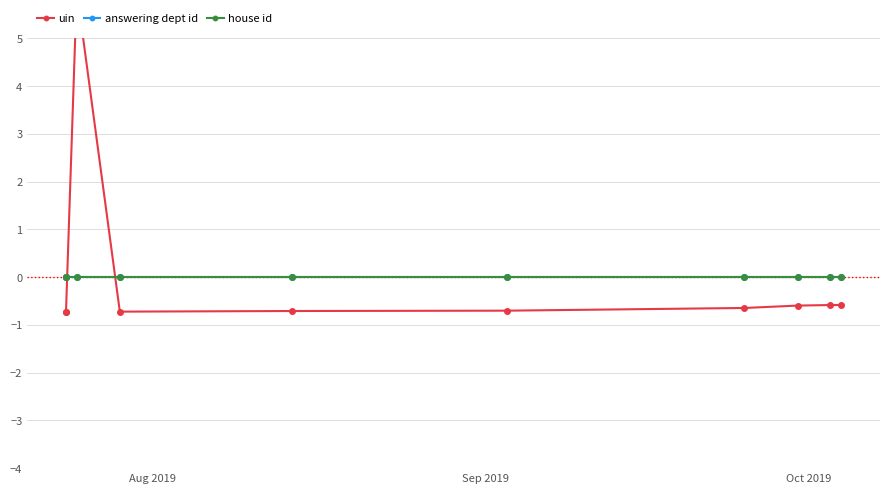

At which label does answering dept id reach its peak?

Aug 2019